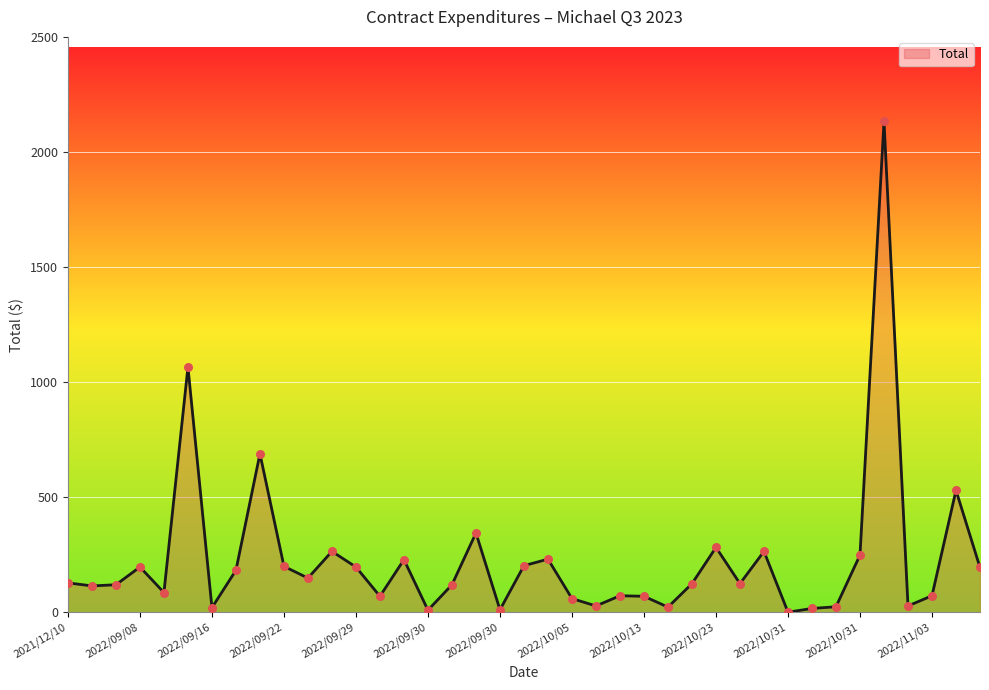

What is the difference between the maximum and minimum values?

2132.9